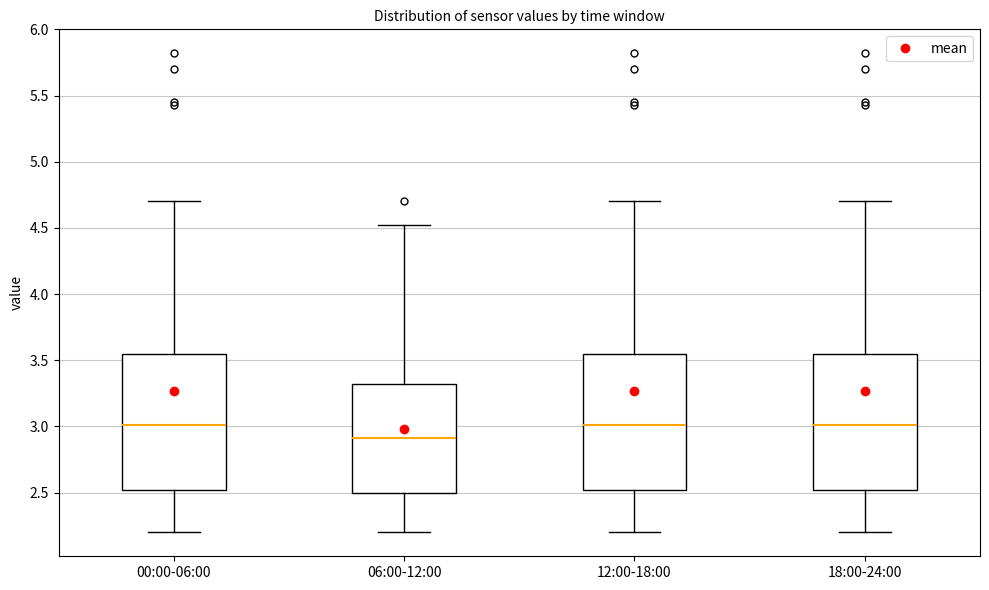

Reading left to right, read every box against the y-axis: the position of its median line, the range the box covers, and the ends of its whiskers. The values are not printed on the chart, so give them approximately, as read against the axis.

00:00-06:00: median 3.00, box 2.50 to 3.55, whiskers 2.20 to 4.70
06:00-12:00: median 2.90, box 2.50 to 3.30, whiskers 2.20 to 4.50
12:00-18:00: median 3.00, box 2.50 to 3.55, whiskers 2.20 to 4.70
18:00-24:00: median 3.00, box 2.50 to 3.55, whiskers 2.20 to 4.70